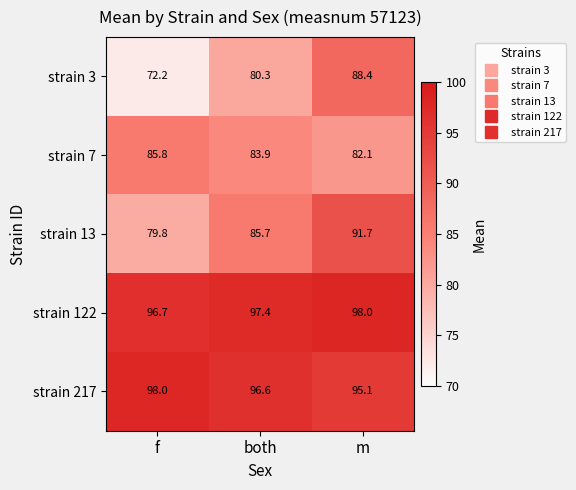

What is the difference between the highest and lowest values at both?

17.1